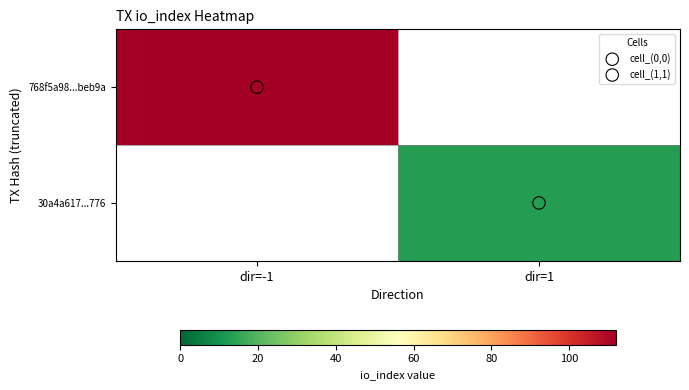

The value of 768f5a98...beb9a at dir=-1 is 55.9. True or false?

False